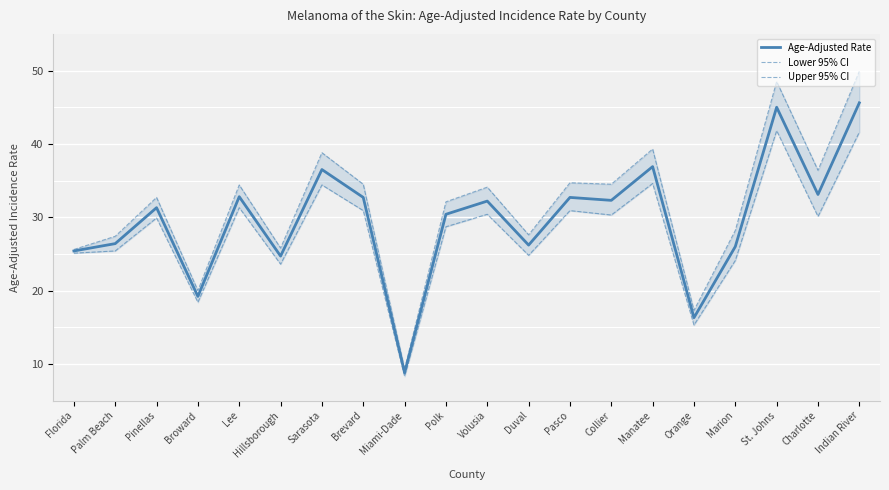

The value of Lower 95% CI at Manatee is 34.6. True or false?

True